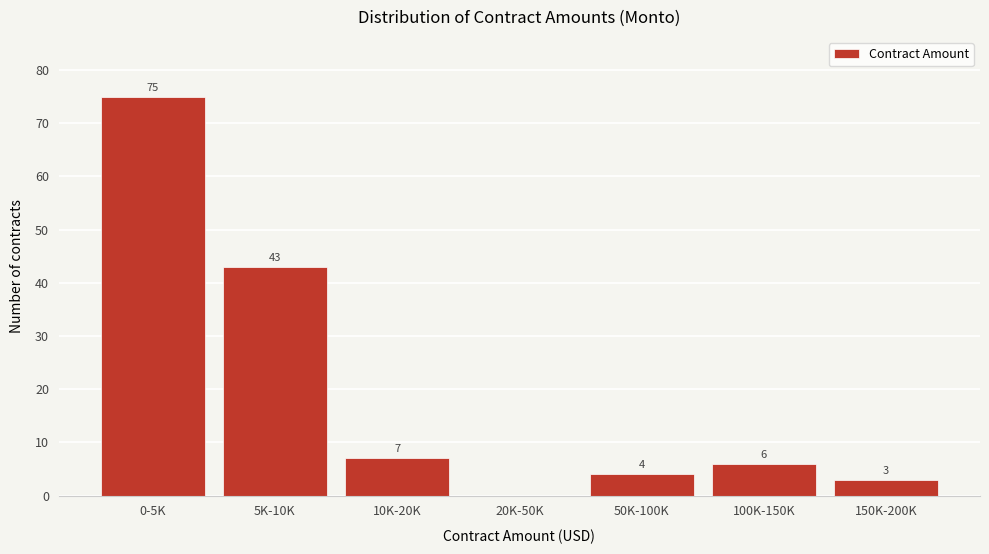

Reading left to right, transcribe all the data shown in this chart.

0-5K=75	5K-10K=43	10K-20K=7	20K-50K=0	50K-100K=4	100K-150K=6	150K-200K=3